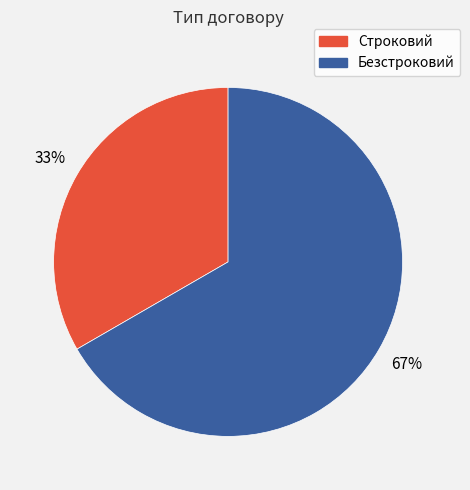

Is there a majority slice in this chart?

Yes